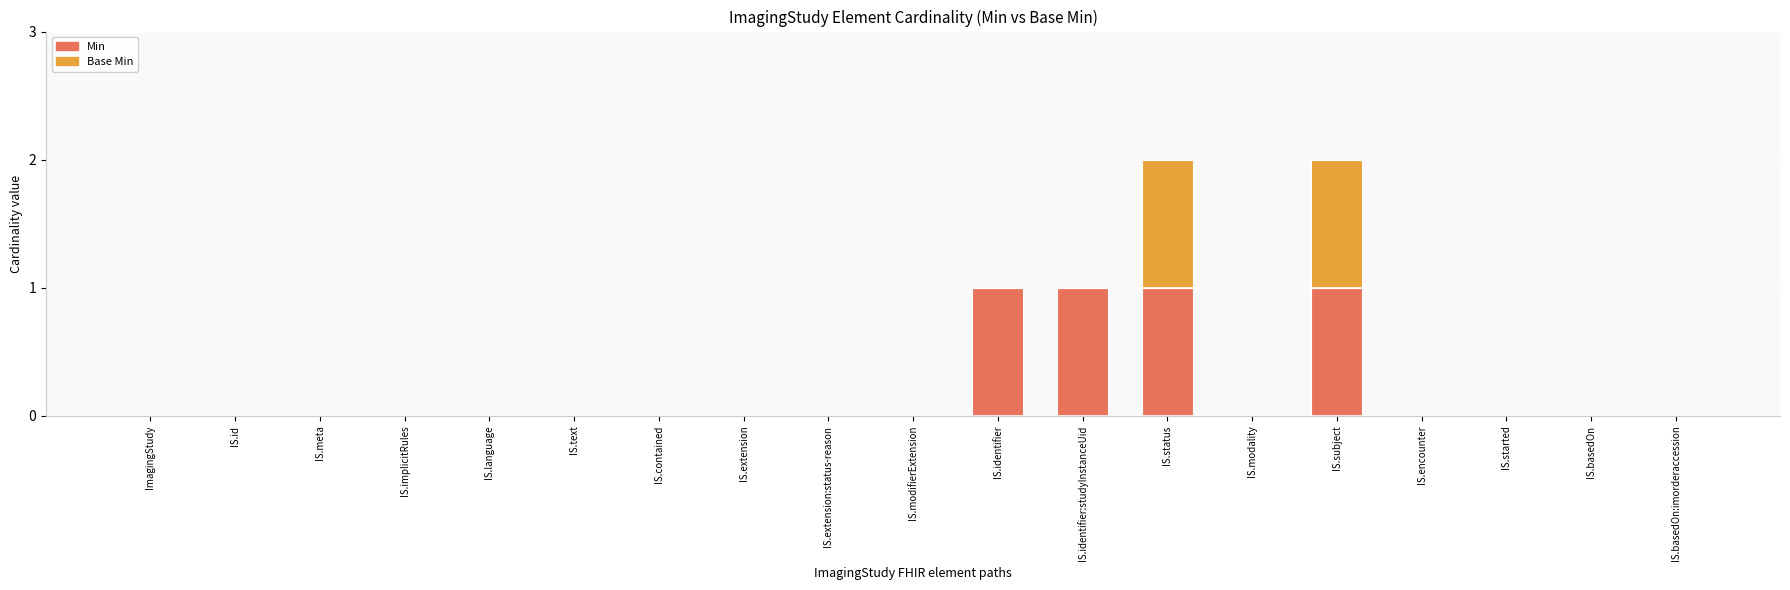

True or false: Min has a value of 1 at IS.status.

True